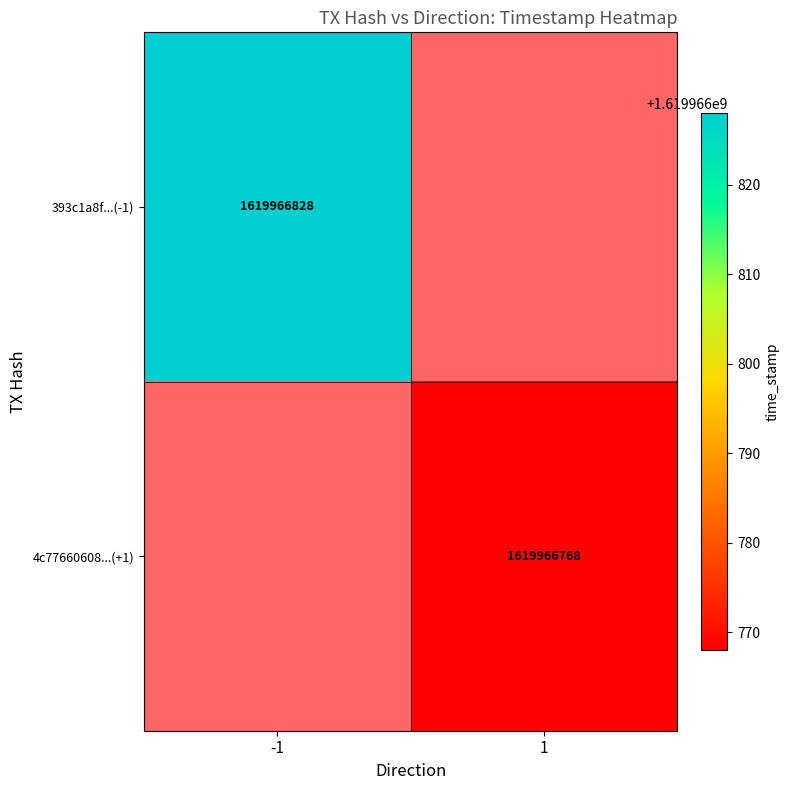

Reading left to right, what are all the values shown in this chart?

393c1a8f2942dadd2acf329706fe7ffad430c4d: -1	1619966828
4c77660608132e93bcdd1c67c3137be4e83e005: 1	1619966768